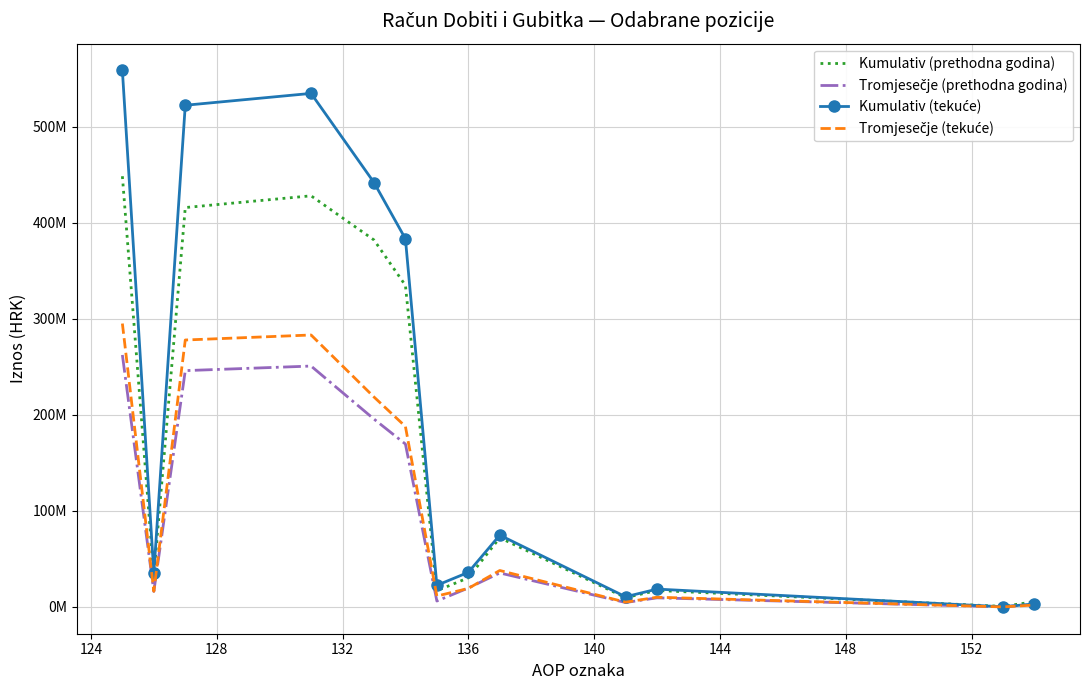

Reading left to right, list all the values displayed in this chart.

Kumulativ (prethodna godina): 448339388	32186406	415750013	427971404	382009452	334747063	16907741	30354648	72064099	9712599	17177105	589844	5480838
Tromjesečje (prethodna godina): 262310867	16203339	246007748	250767702	195582279	169601790	6199630	19780859	35414371	4654555	9503113	169199	2837970
Kumulativ (tekuće): 558408382	35362777	522214841	534567040	441816755	383229584	22553784	36033387	74773940	10633385	18614564	190252	3220750
Tromjesečje (tekuće): 295012003	16365821	277882447	283099502	218560596	187880043	11363880	19316673	37975228	5028077	10129570	79638	2049040